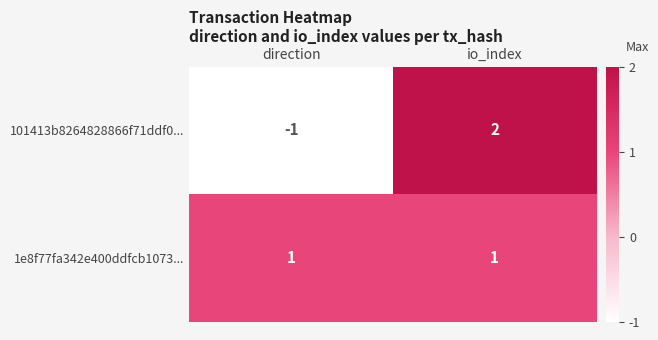

What is the difference between the 101413b8264828866f71ddf0... values at io_index and direction?

3